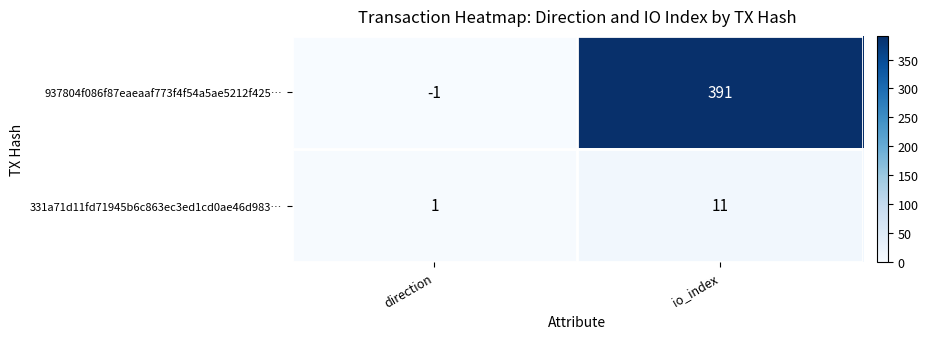

At io_index, list the series in order from largest to smallest.

937804f086f87eaeaaf773f4f54a5ae5212f425…, 331a71d11fd71945b6c863ec3ed1cd0ae46d983…